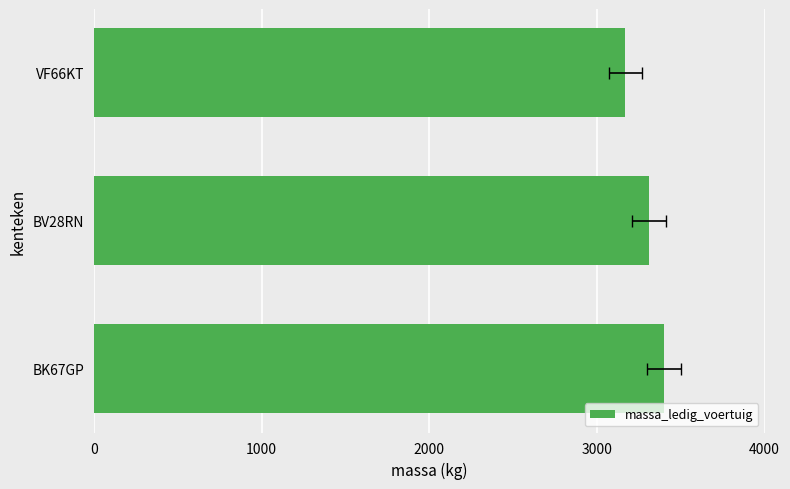

What is the value of the 1st bar from the left?

3400